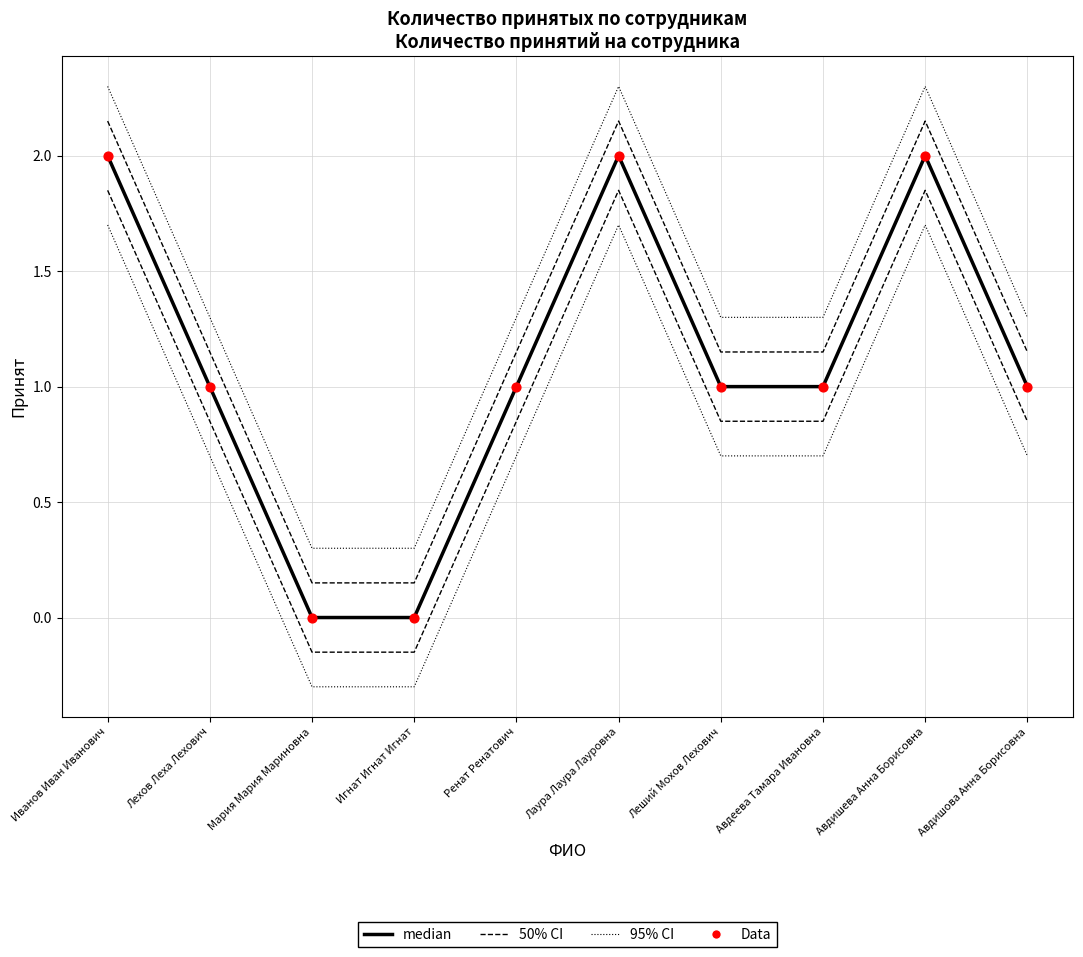

At which category is the sum across all series the highest?

Иванов Иван Иванович